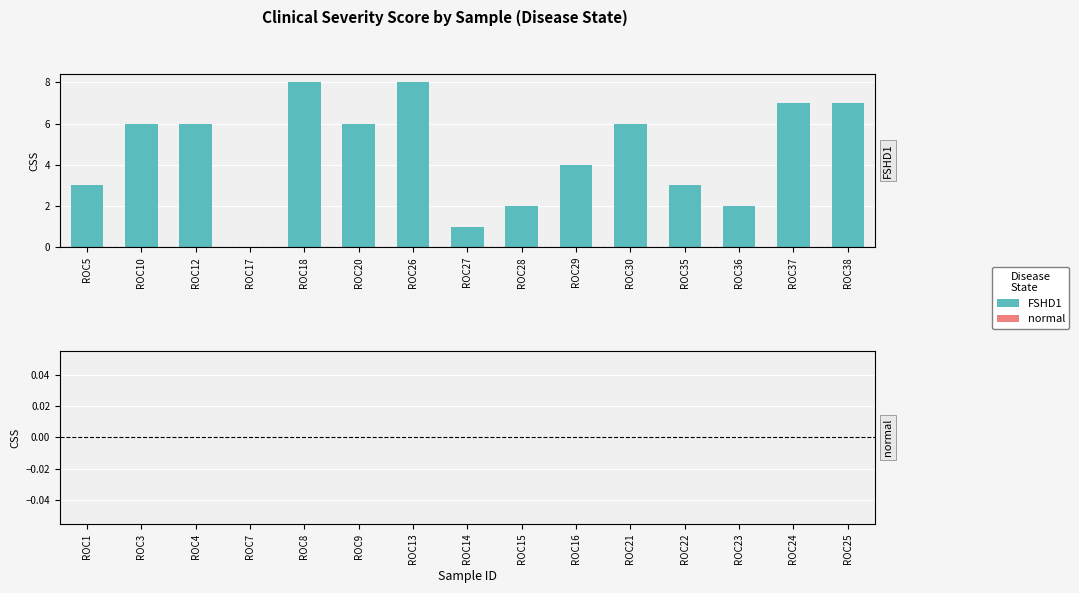

What is the sum of the values at ROC37 and ROC35?

10